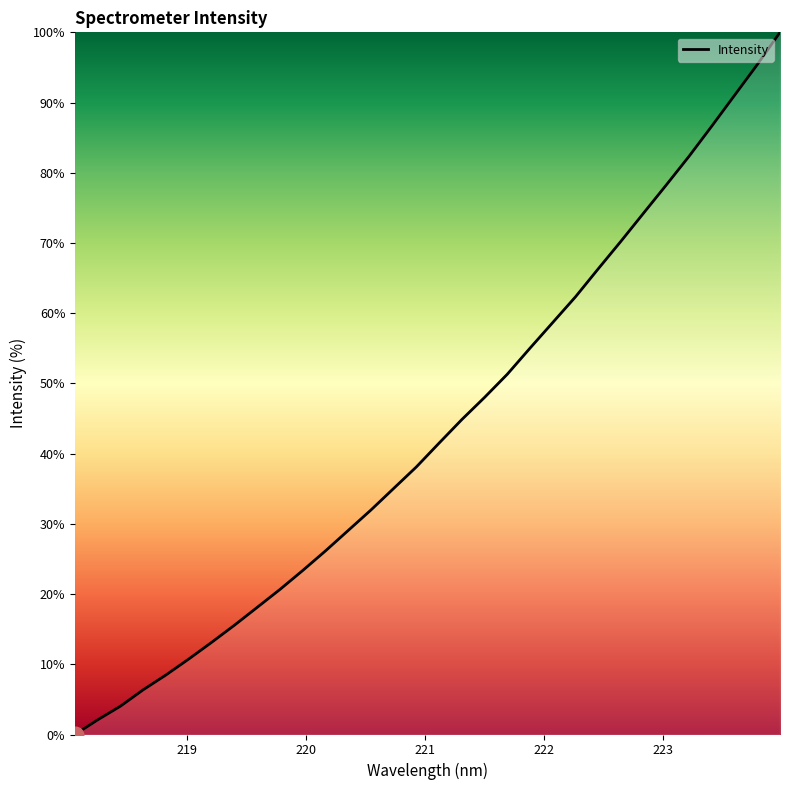

Reading left to right, list all the values displayed in this chart.

0.0	2.1	4.0	6.4	8.5	10.8	13.1	15.6	18.1	20.6	23.3	26.1	29.0	32.0	35.0	38.1	41.5	44.9	48.0	51.3	55.0	58.7	62.3	66.3	70.2	74.3	78.3	82.4	86.7	91.0	95.4	100.0